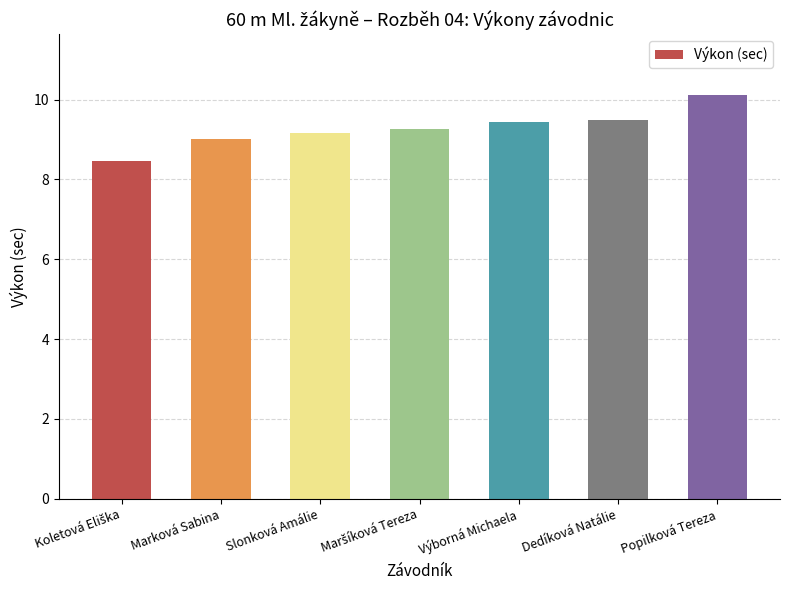

Count the number of categories in the chart.

7